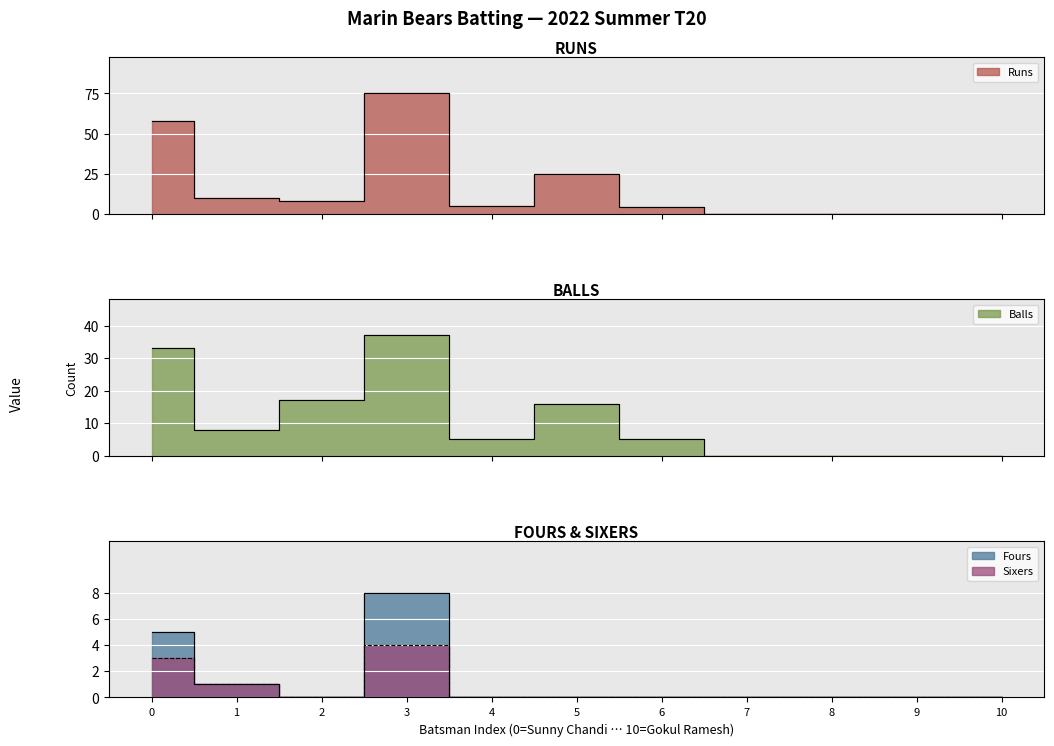

Reading right to left, transcribe all the data shown in this chart.

Runs: 0	0	0	0	4	25	5	75	8	10	58
Balls: 0	0	0	0	5	16	5	37	17	8	33
Fours: 0	0	0	0	0	0	0	8	0	1	5
Sixers: 0	0	0	0	0	0	0	4	0	1	3